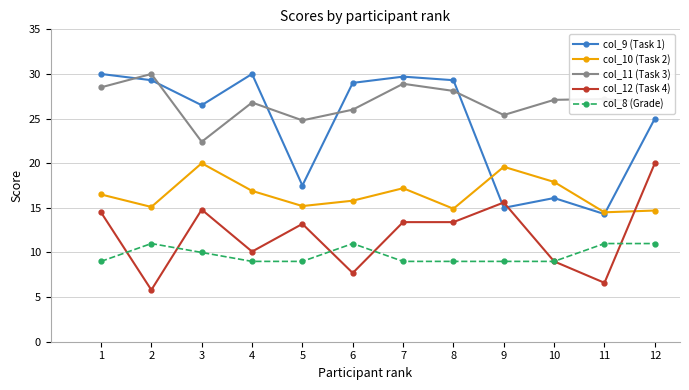

True or false: col_12 (Task 4) and col_11 (Task 3) cross at least once.

False